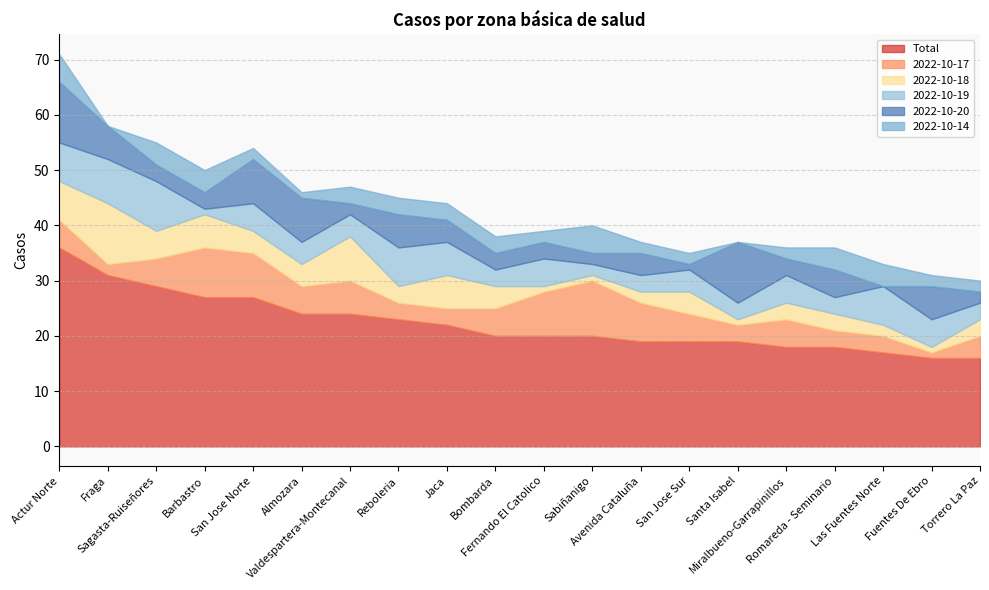

Does the chart display data point markers on the line(s)?

No